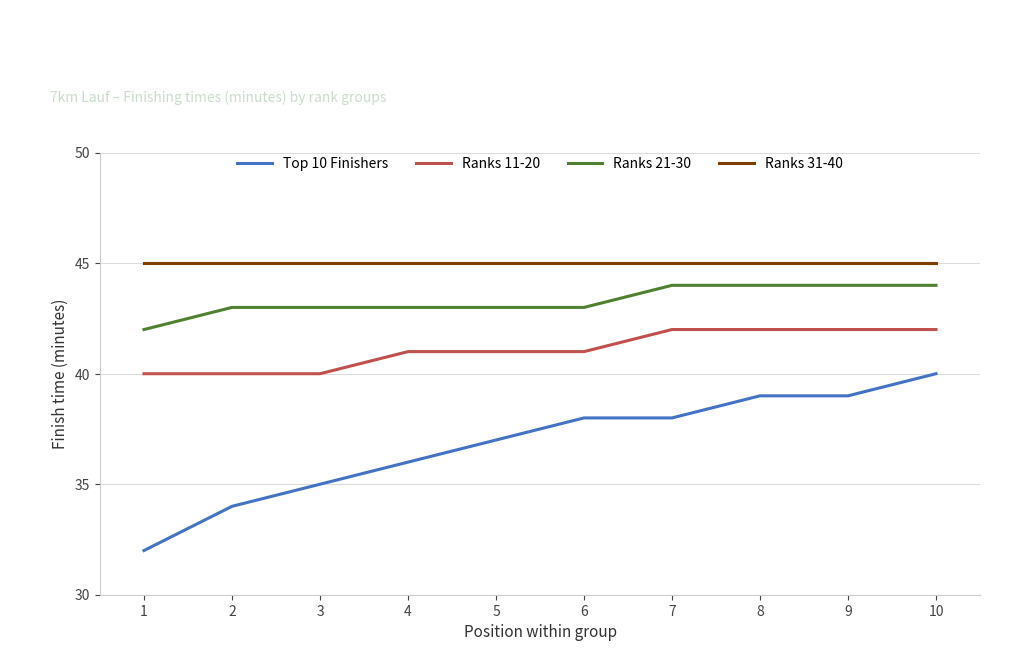

What is the approximate value of Ranks 21-30 at 3?

43